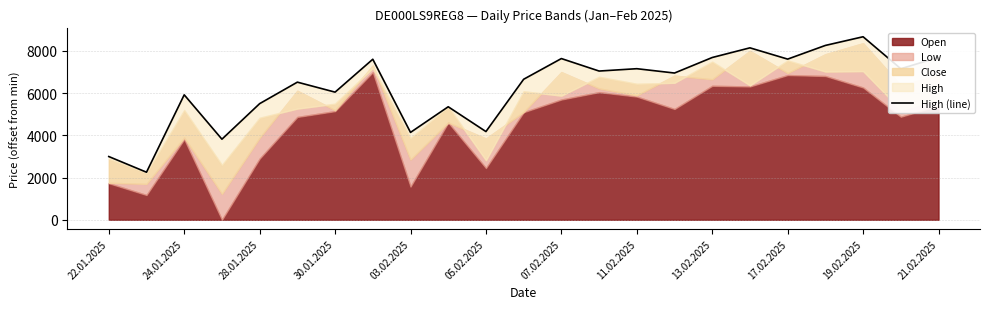

How many lines are shown in the chart?

1